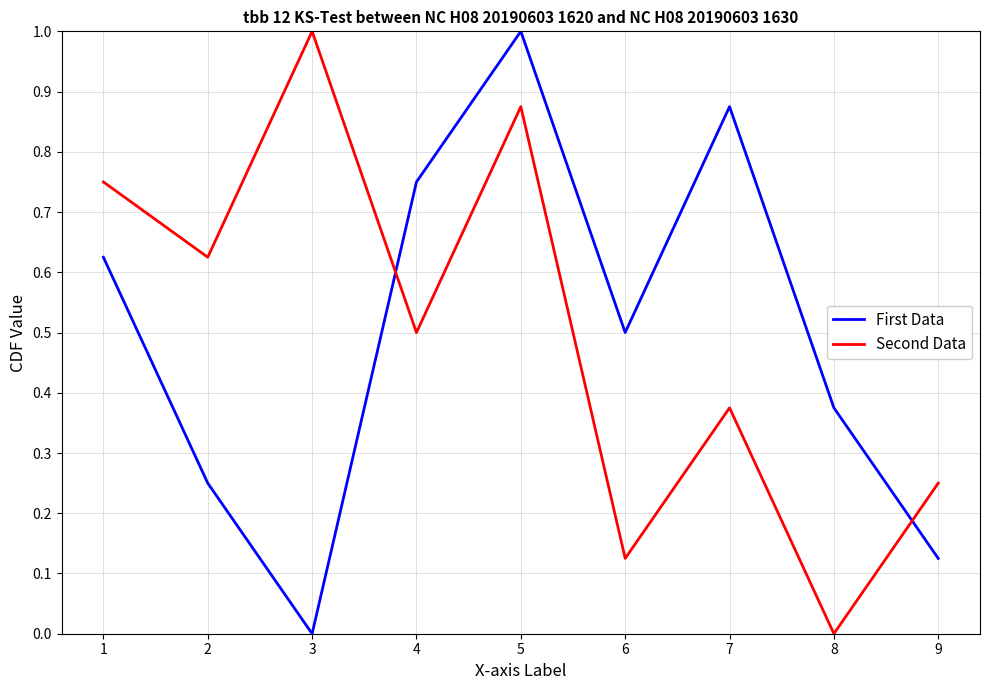

What is the difference between the maximum and minimum values in the First Data series?

1.0